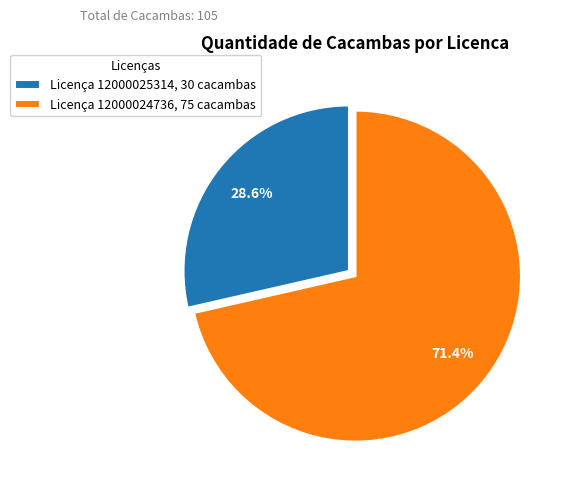

Rank the categories by value from lowest to highest.

Licença 12000025314, 30 cacambas, Licença 12000024736, 75 cacambas